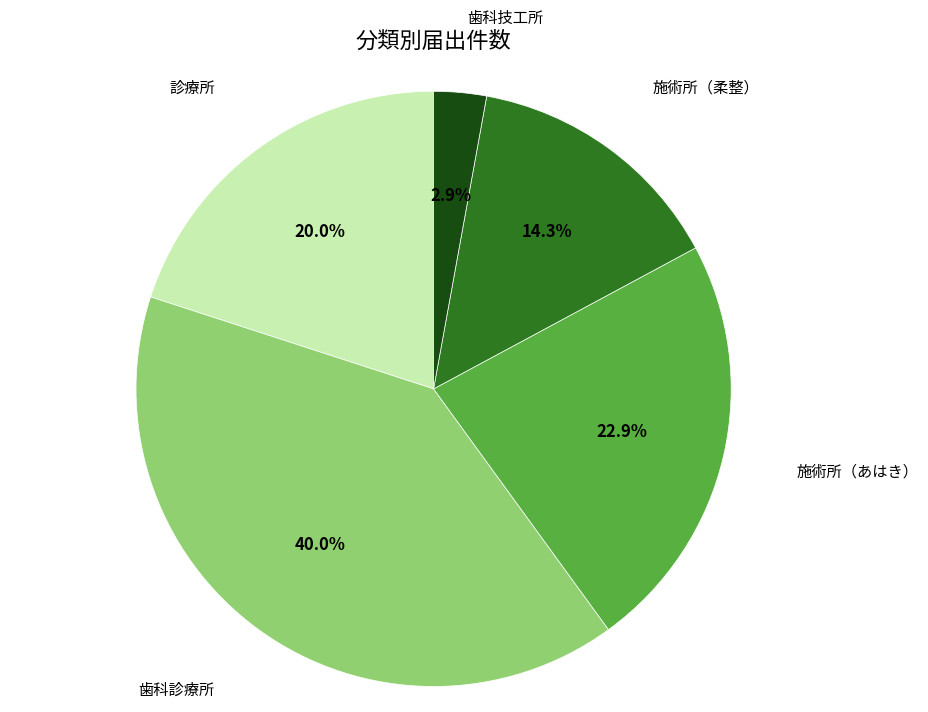

Rank the categories by value from lowest to highest.

歯科技工所, 施術所（柔整）, 診療所, 施術所（あはき）, 歯科診療所